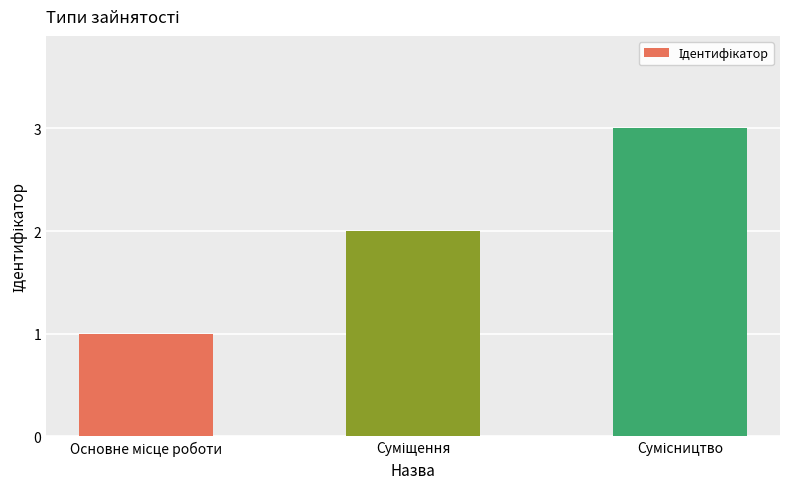

How many distinct data groups are displayed?

1